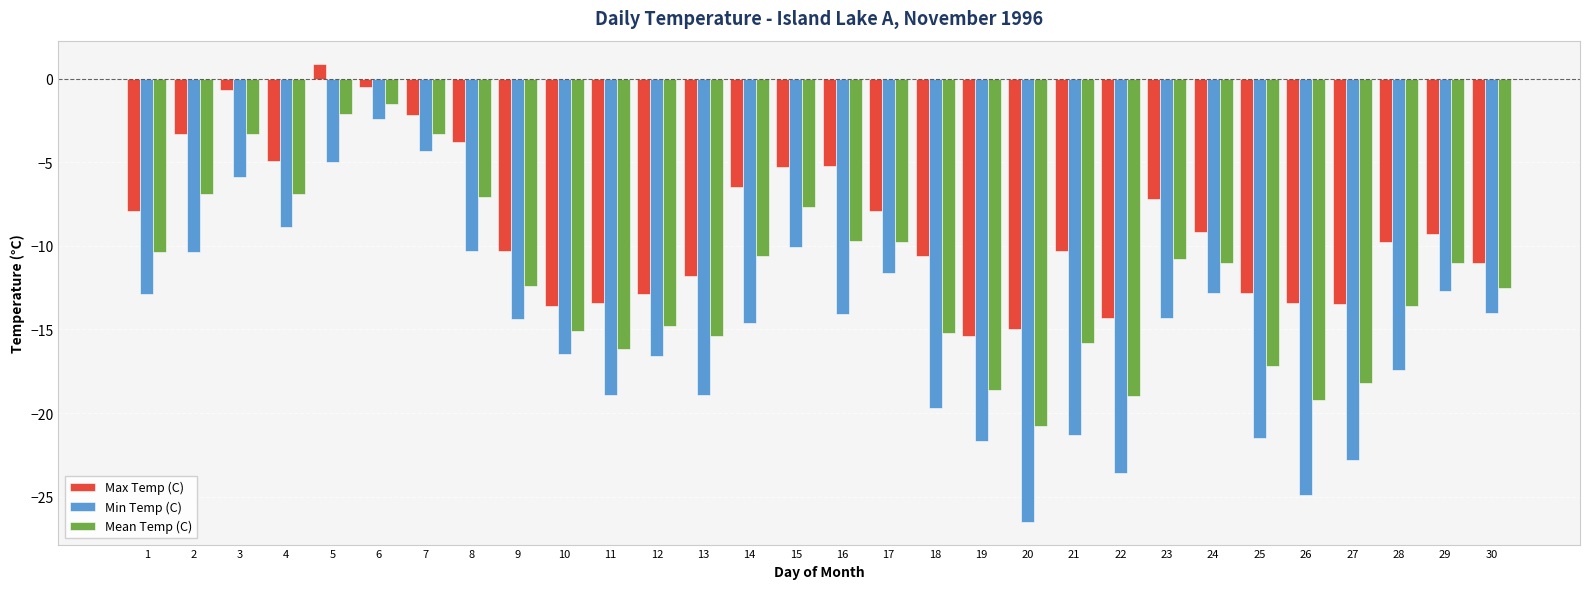

Which series has the largest total across all categories?

Max Temp (C)